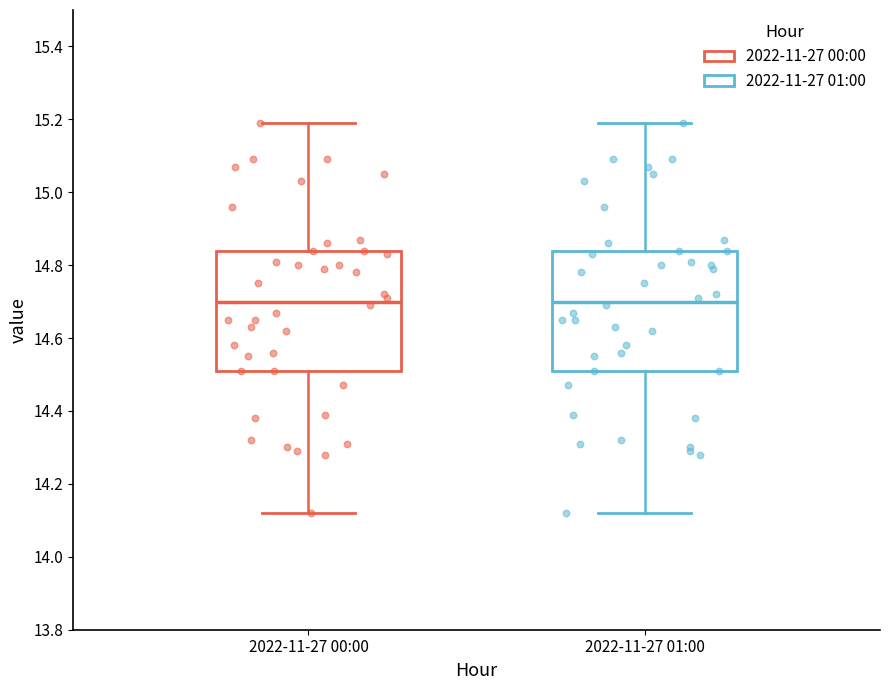

Reading left to right, transcribe this box plot: for each box, give where its median line is, the range the box spans, and where its two whiskers end, as read against the y-axis. The values are not printed on the chart, so give them approximately, as read against the axis.

2022-11-27 00:00: median 14.70, box 14.52 to 14.84, whiskers 14.12 to 15.20
2022-11-27 01:00: median 14.70, box 14.52 to 14.84, whiskers 14.12 to 15.20